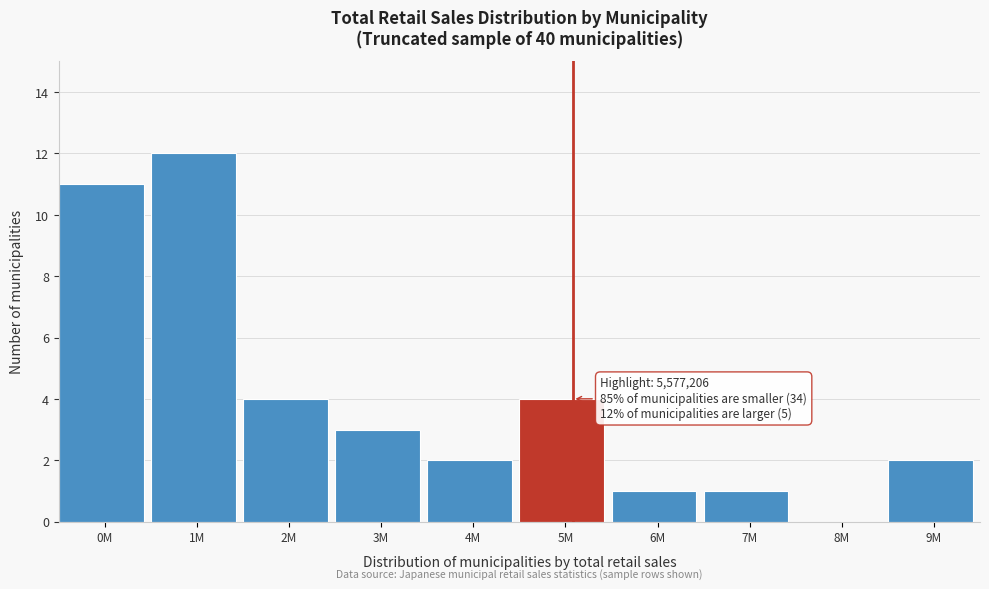

Reading left to right, transcribe all the data shown in this chart.

0M=11	1M=12	2M=4	3M=3	4M=2	5M=4	6M=1	7M=1	8M=0	9M=2